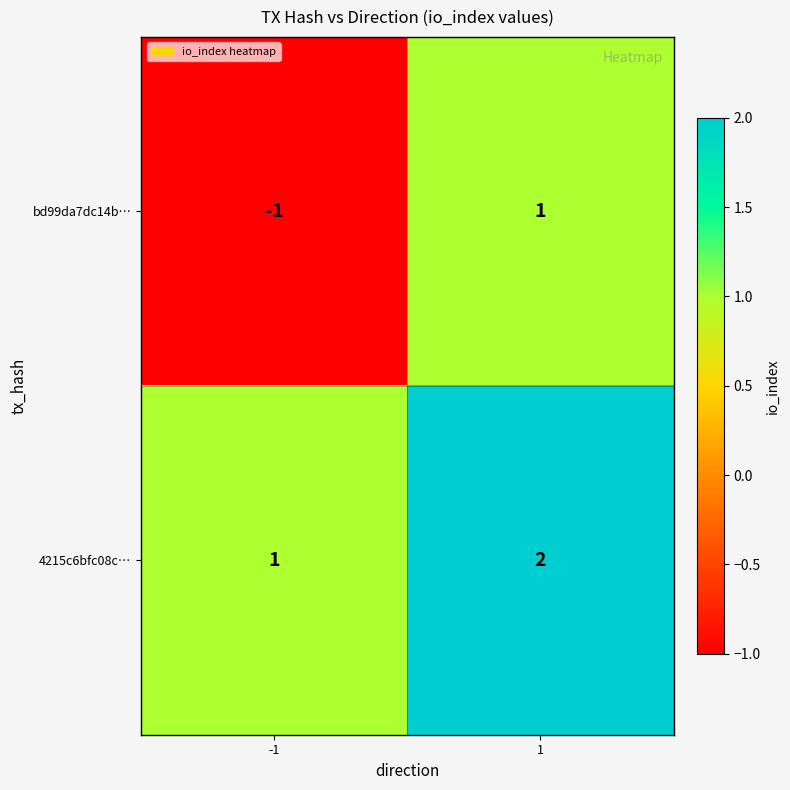

Between -1 and 1, which series saw the biggest shift?

bd99da7dc14b…